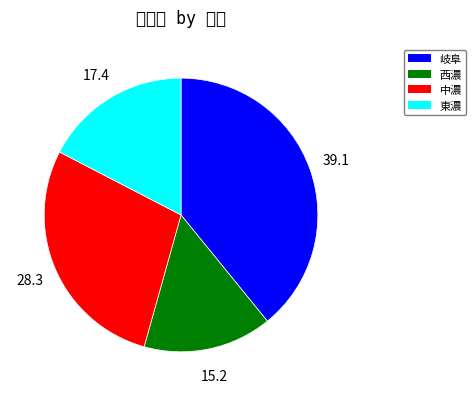

Do 中濃 and 東濃 together represent more than half of the pie?

No